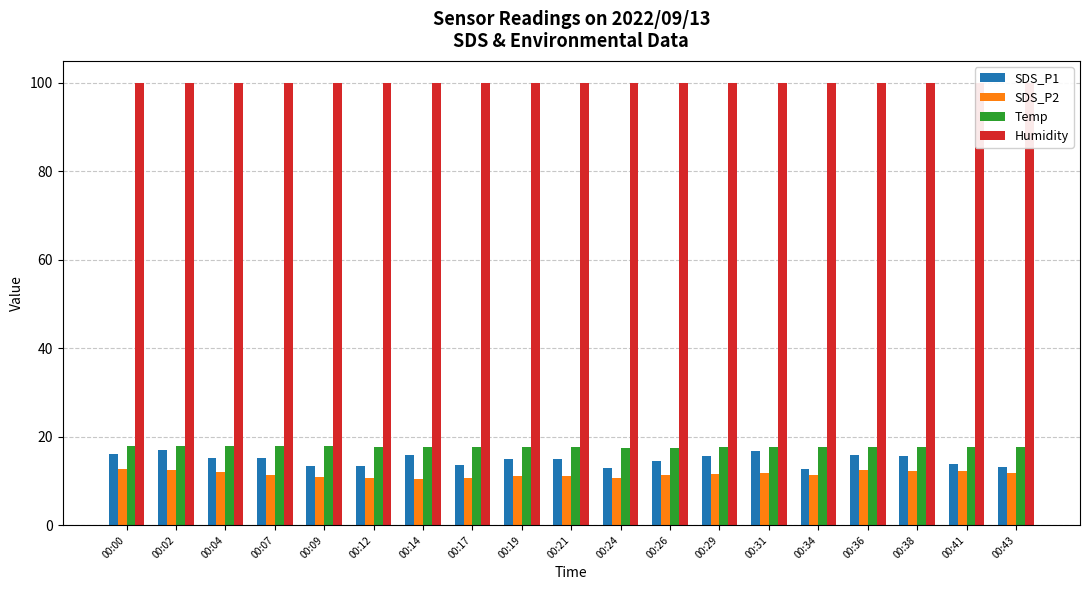

What is the sum of the Temp values at 00:41 and 00:12?

35.3